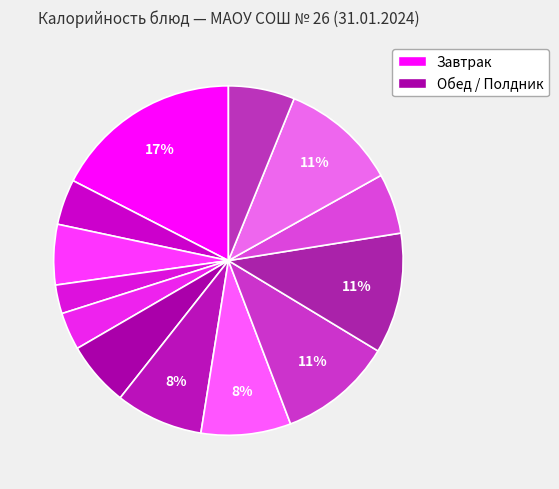

How many segments does this pie chart have?

13